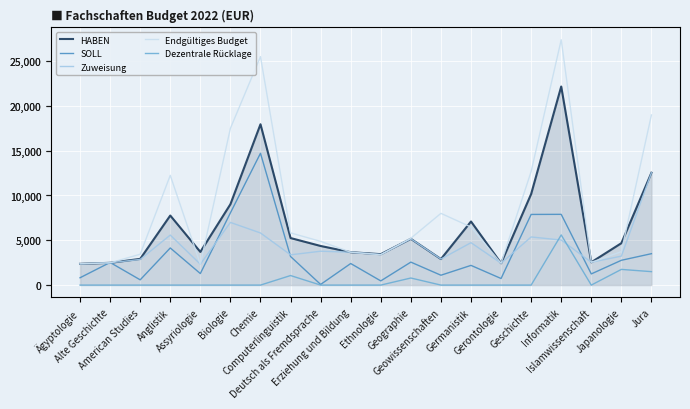

What is the total value across all series at Informatik?

68056.9